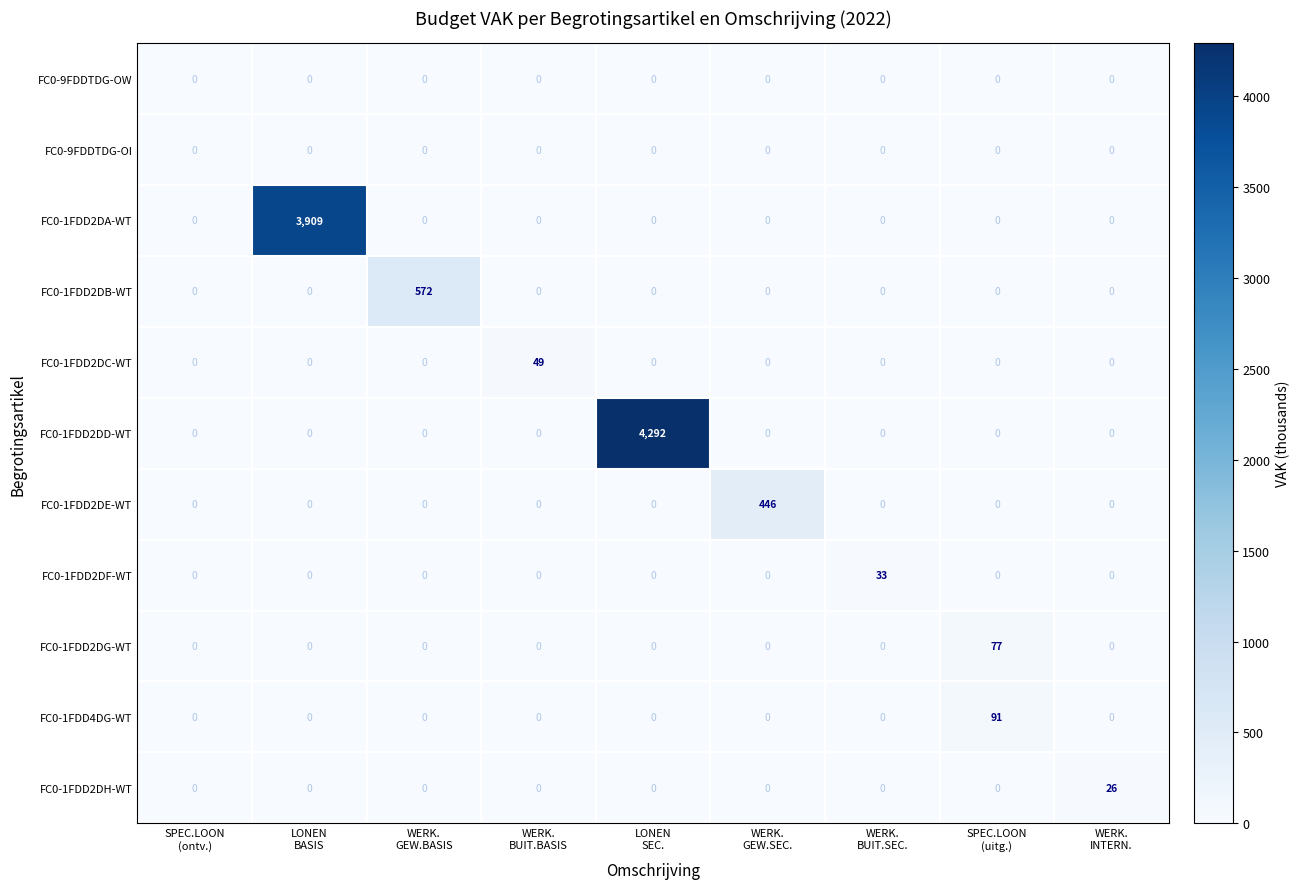

What is the spread (max minus min) of values at WERK.
BUIT.SEC.?

33